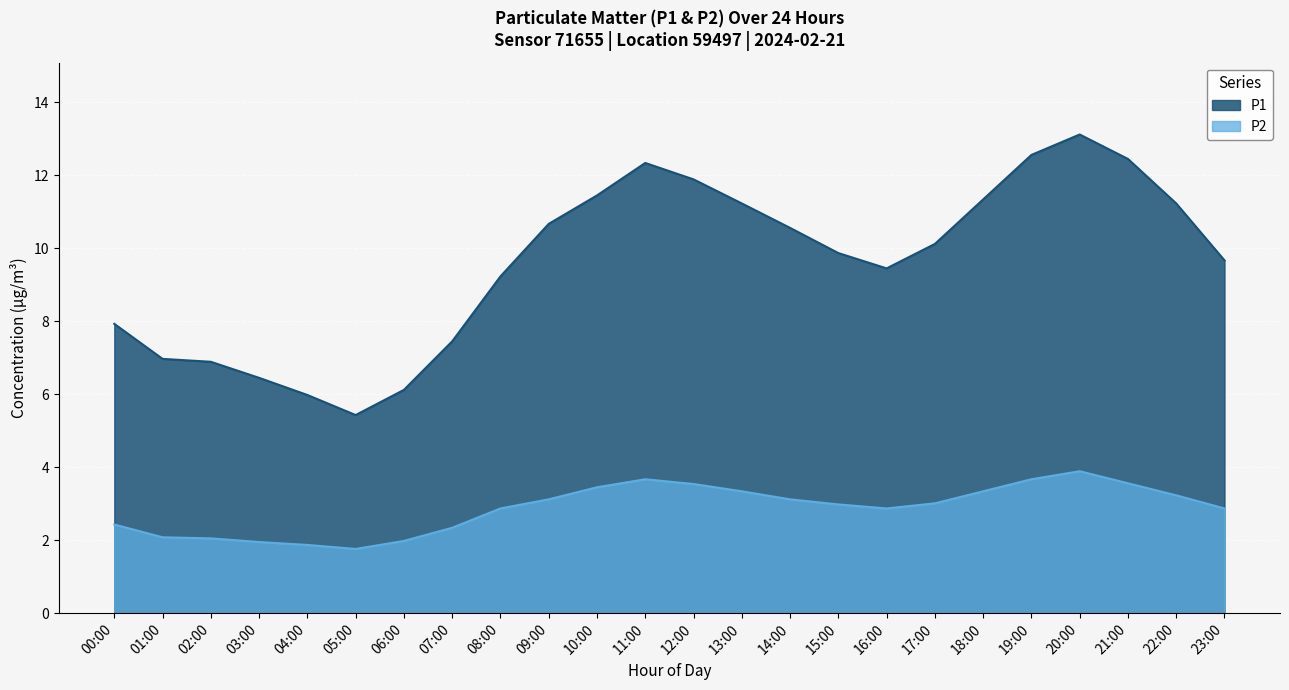

How many series are shown in this chart?

2